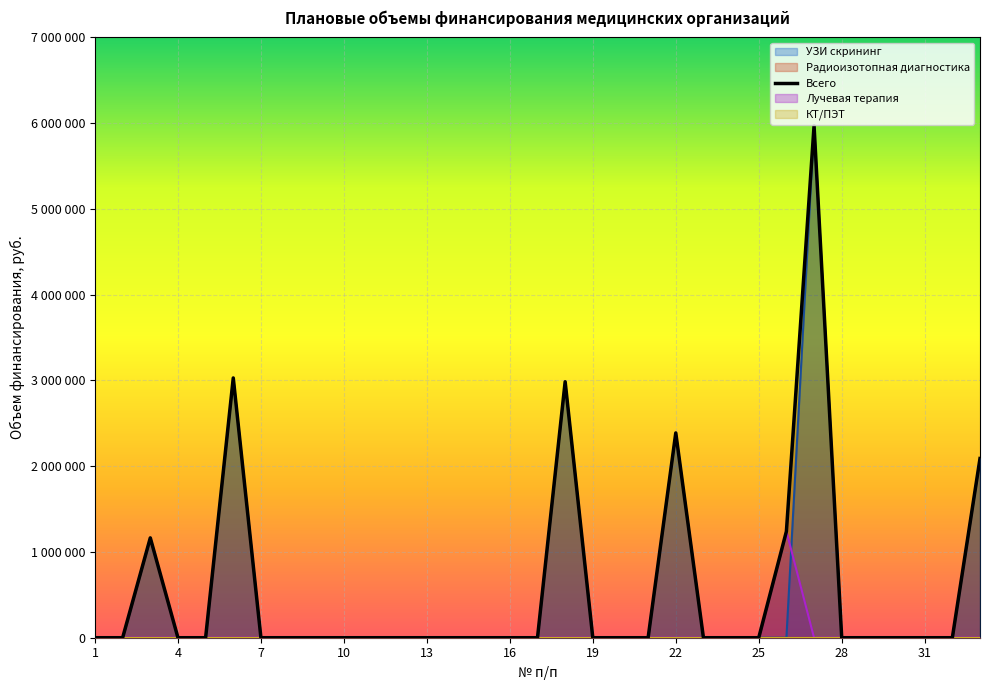

What is the maximum value shown in the chart?

5970000